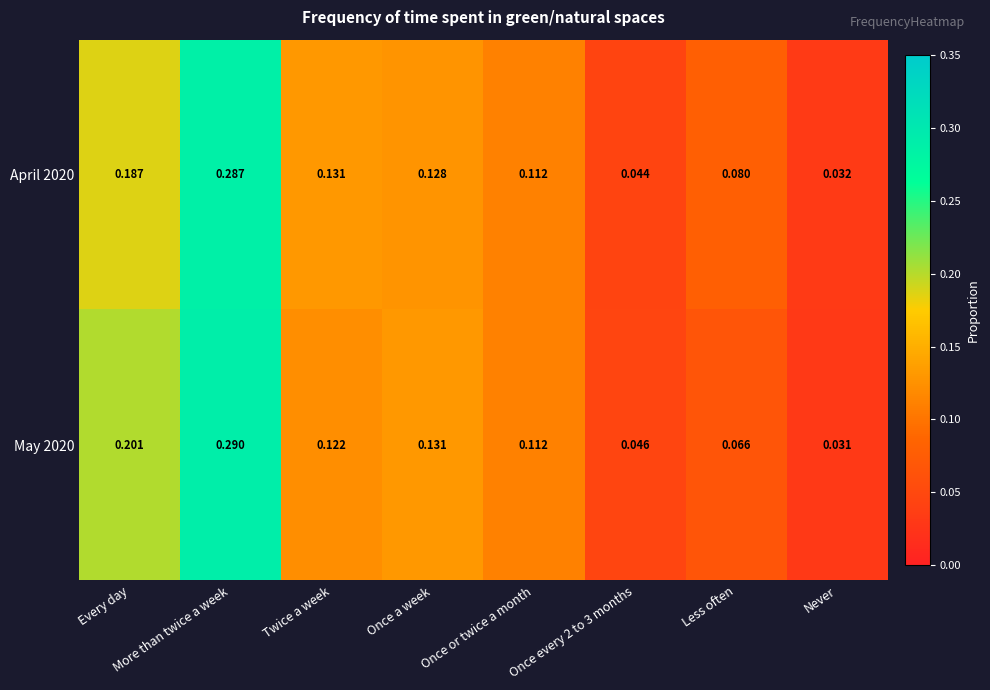

Is the value of April 2020 at Once every 2 to 3 months greater than the value of May 2020 at Never?

Yes